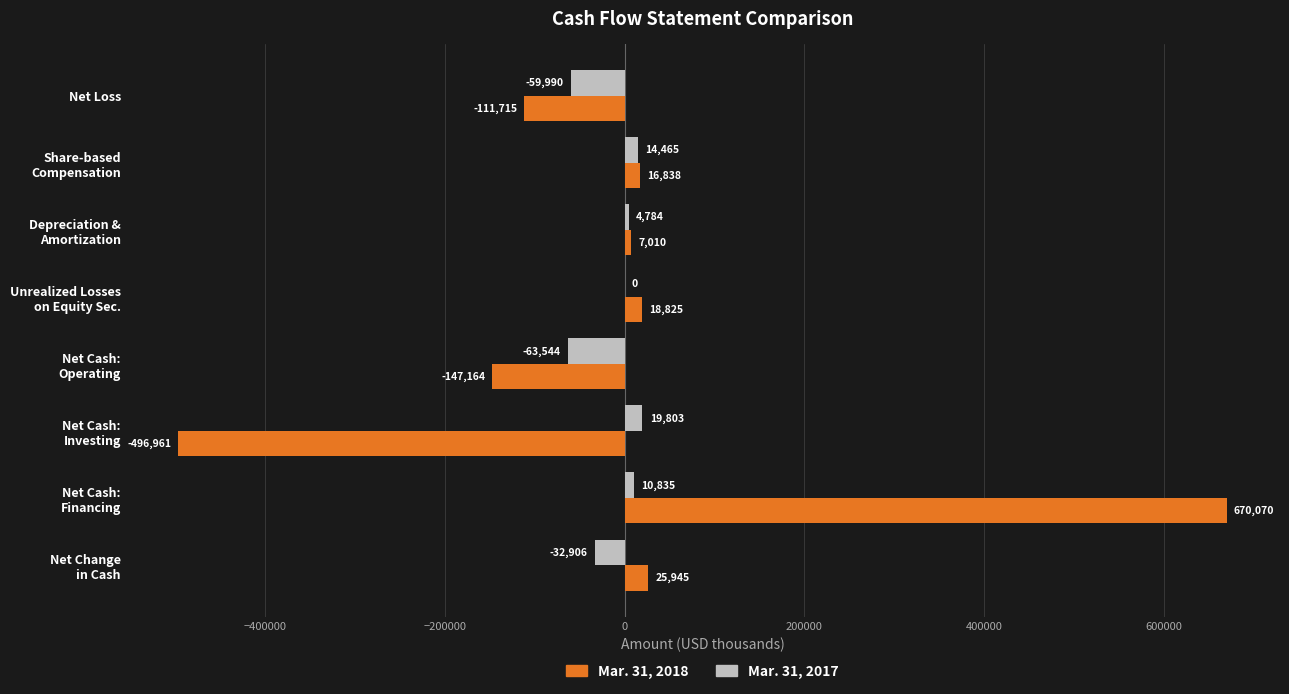

What is the greatest value displayed?

670070